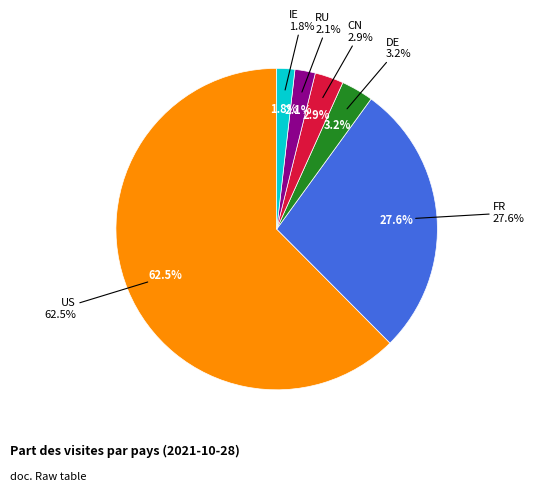

Rank the categories by value from lowest to highest.

IE, RU, CN, DE, FR, US